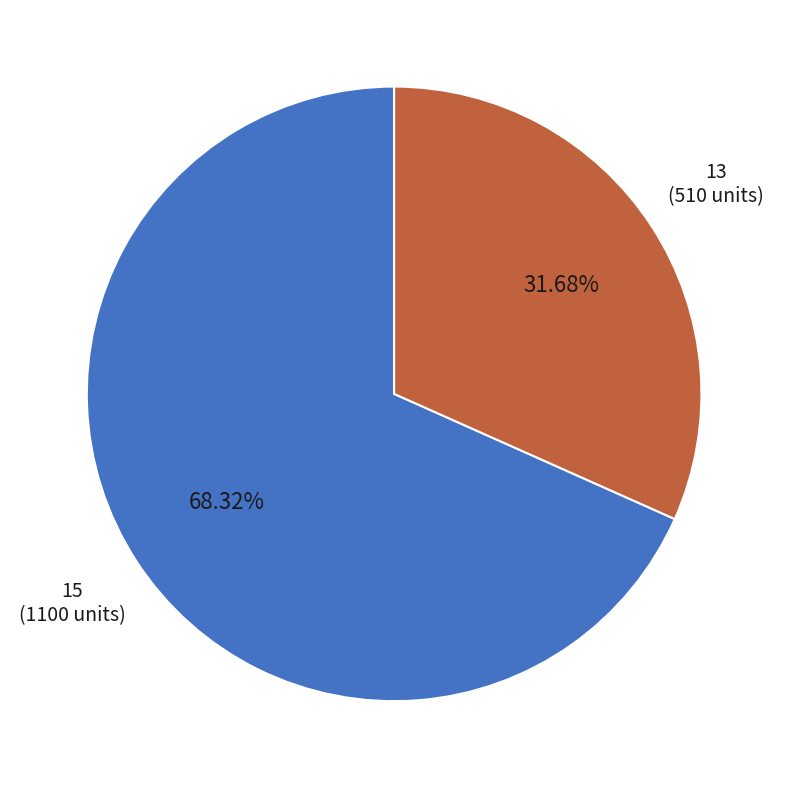

To the nearest percent, what is the difference between the largest and smallest slice percentages?

37%